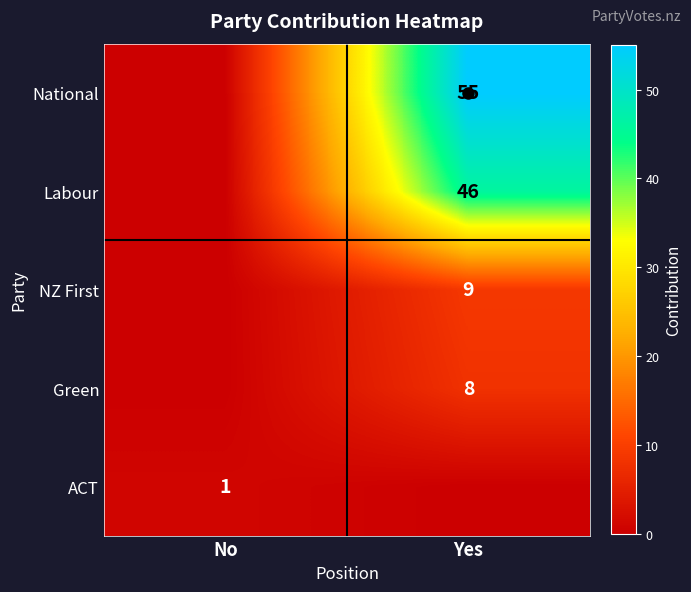

Which has a higher value, No or Yes?

Yes